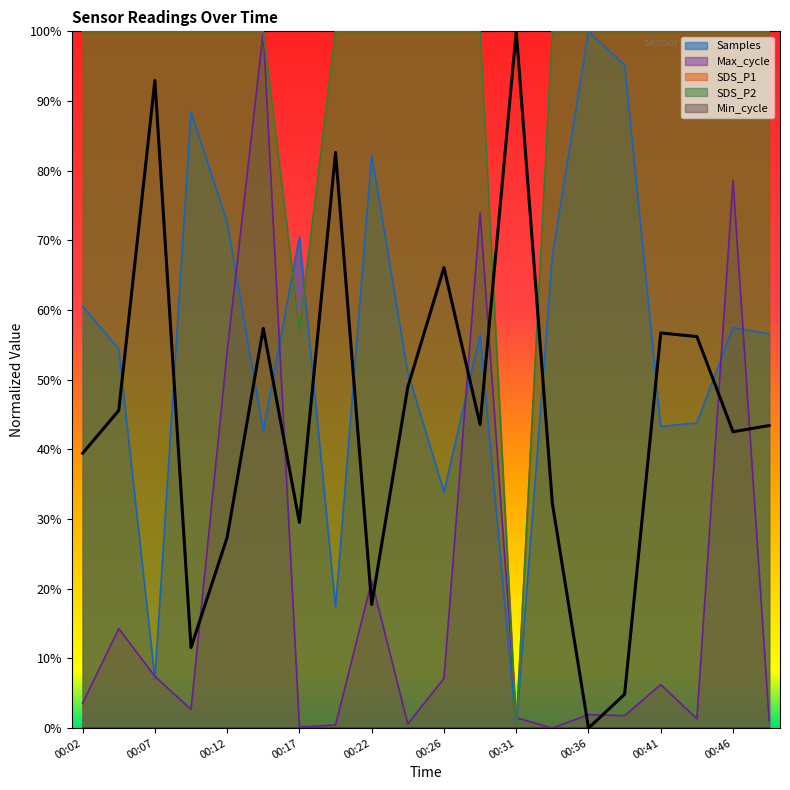

True or false: Samples and SDS_P1 intersect in this chart.

True